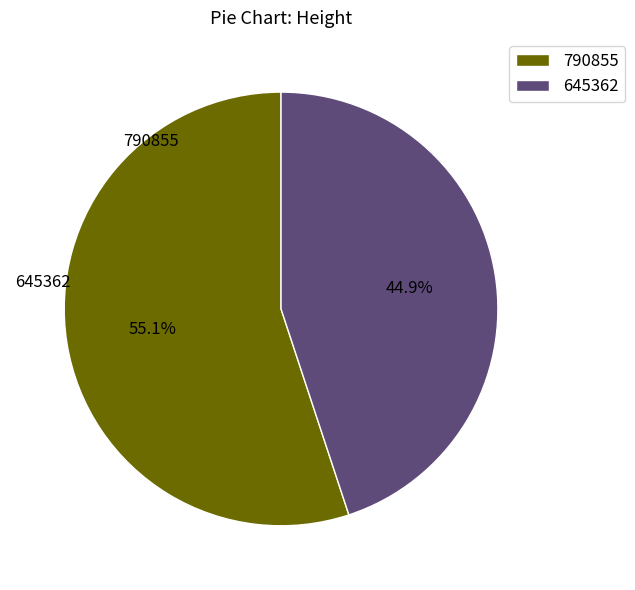

What percentage is the 645362 slice, to the nearest percent?

45%